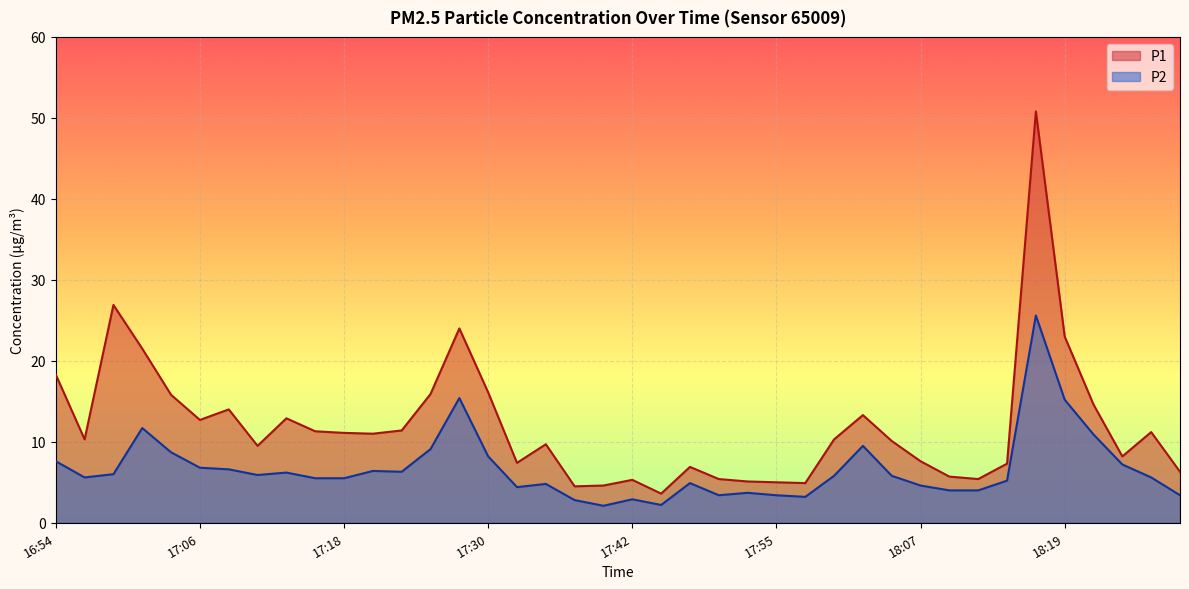

Rank the series by their average value, from lowest to highest.

P2, P1